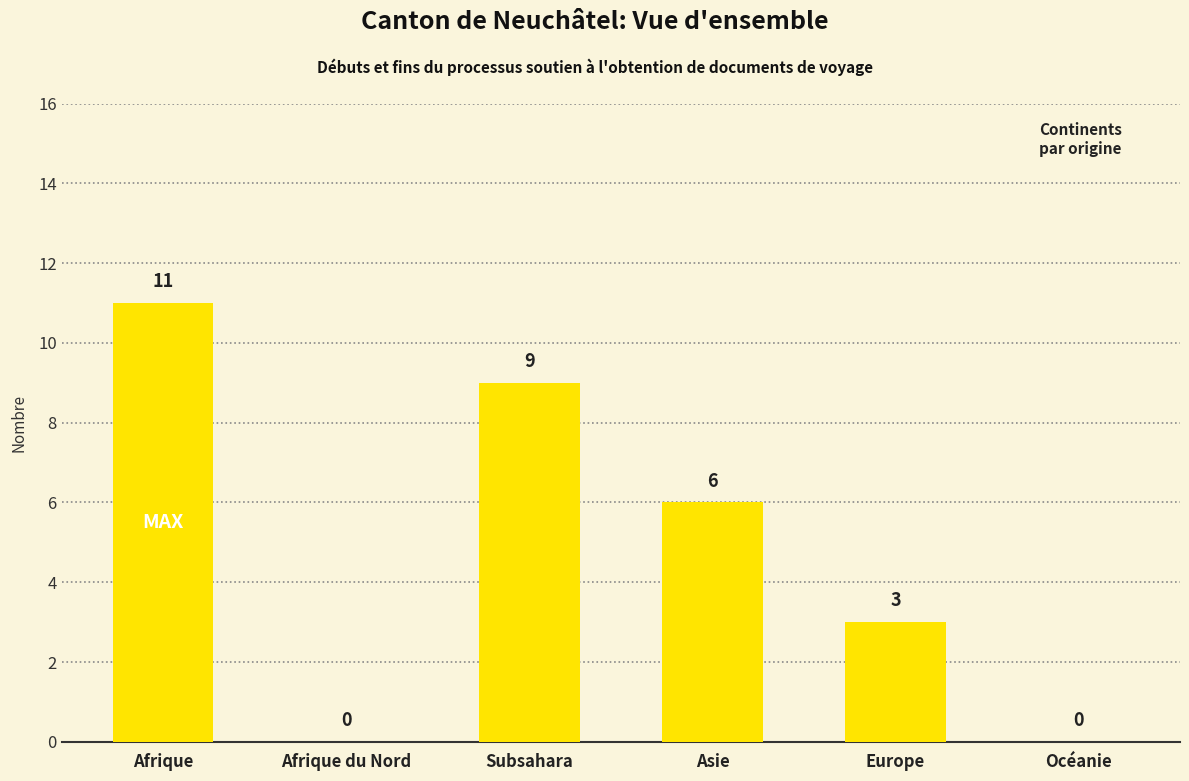

Which category has the highest value across all series?

Afrique